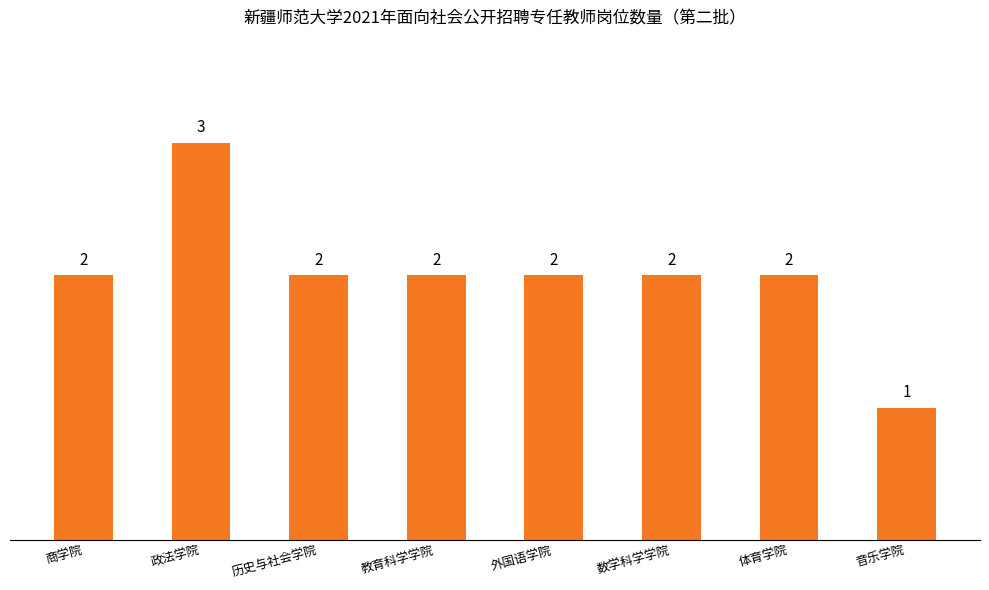

How many values are between 2 and 3?

7